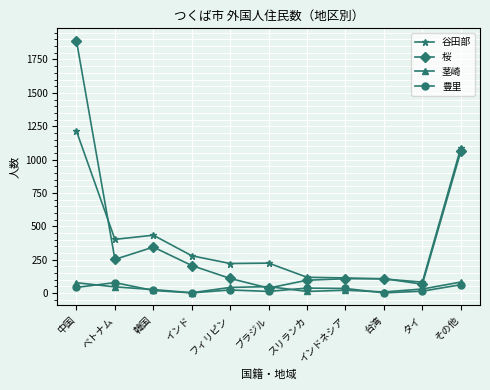

True or false: 谷田部 and 茎崎 cross at least once.

False